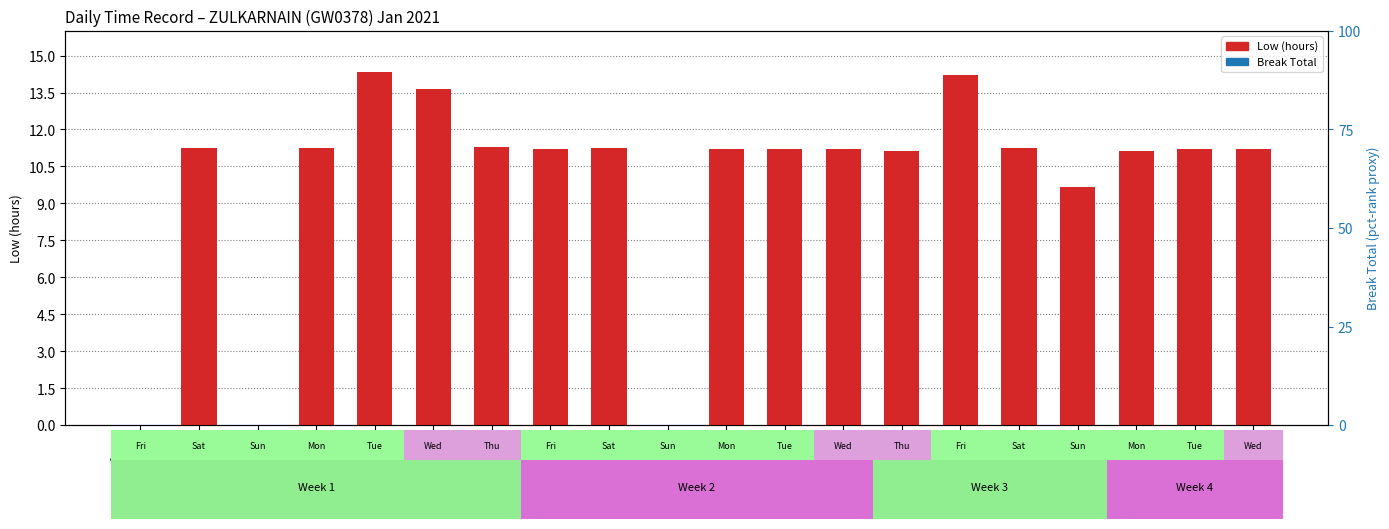

What is the value of the Low (hours) bar at the 16th from the left?

11.2